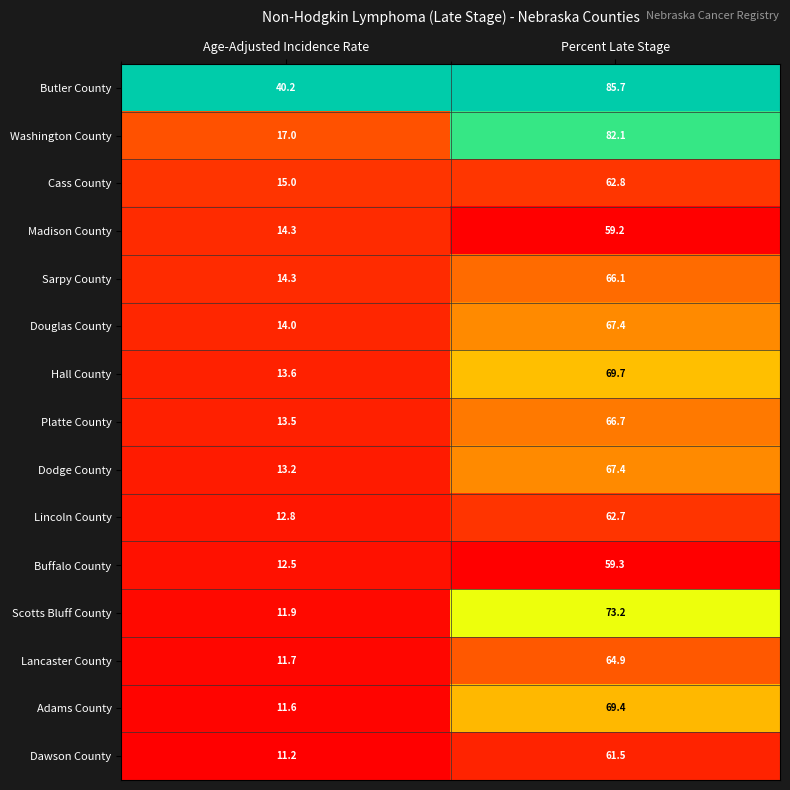

Where is Scotts Bluff County nearest to the value 42?

Age-Adjusted Incidence Rate